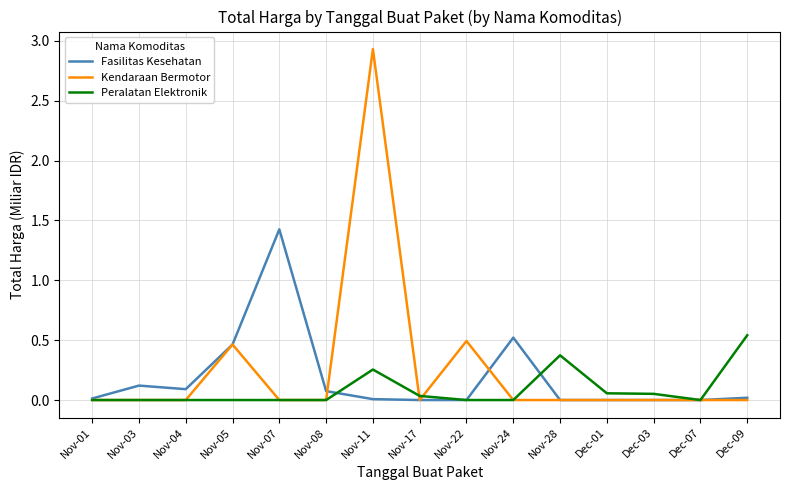

Which series has the largest range (max minus min)?

Kendaraan Bermotor